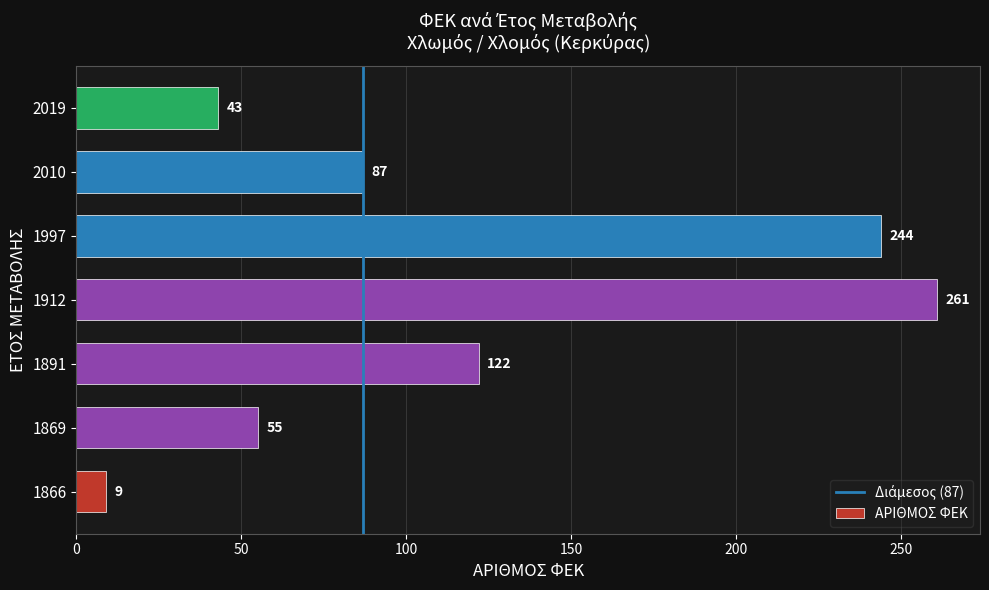

What is the greatest value displayed?

261